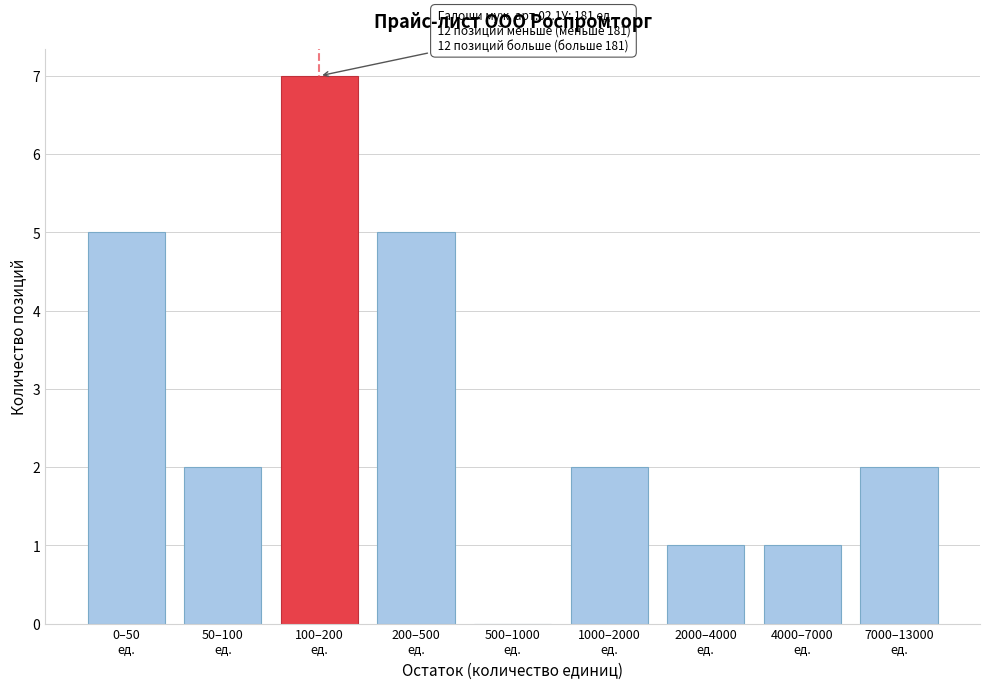

What is the maximum value shown in the chart?

7